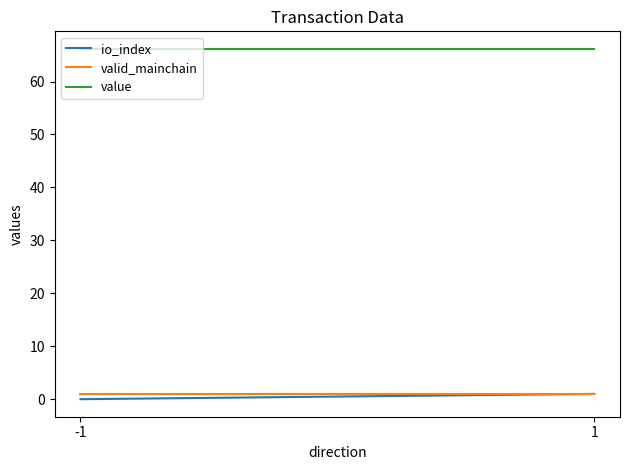

List the series in order of their peak value, lowest first.

io_index, valid_mainchain, value